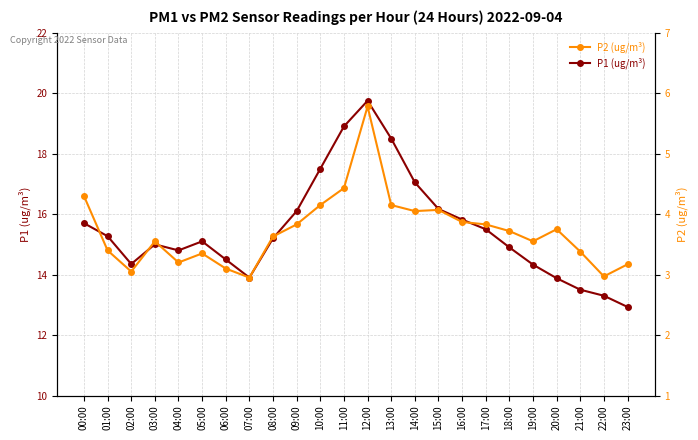

Rank the categories by P2 (ug/m³) value from highest to lowest.

12:00, 11:00, 00:00, 10:00, 13:00, 15:00, 14:00, 16:00, 09:00, 17:00, 20:00, 18:00, 08:00, 03:00, 19:00, 01:00, 21:00, 05:00, 04:00, 23:00, 06:00, 02:00, 22:00, 07:00